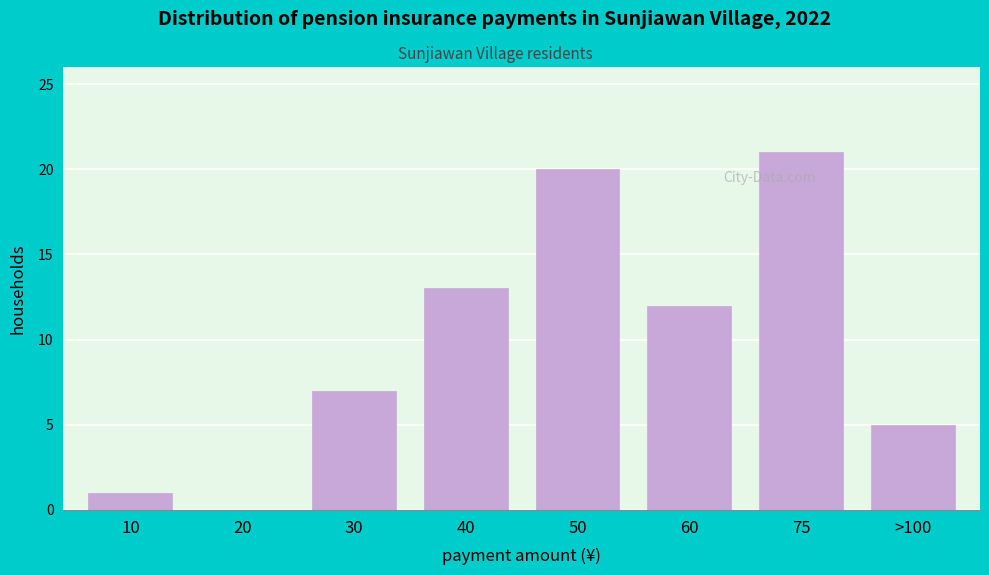

Which has a higher value, 40 or 60?

40